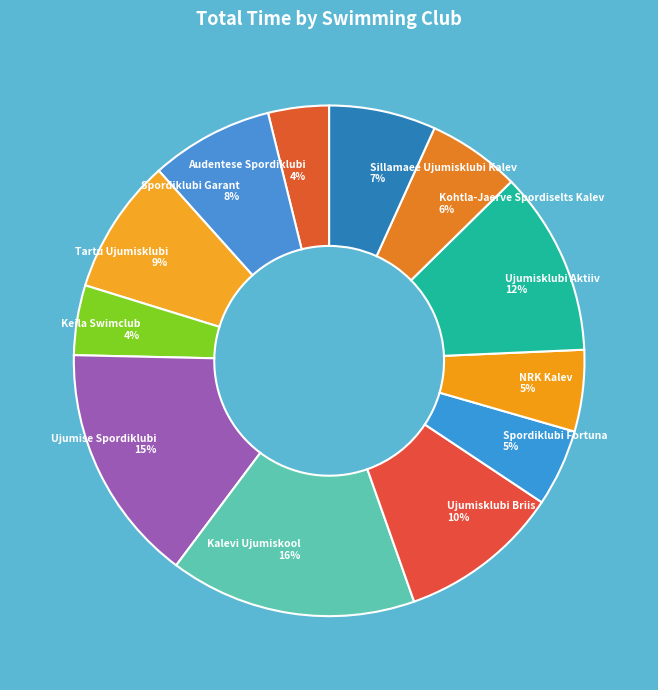

Count the number of slices in the pie.

12